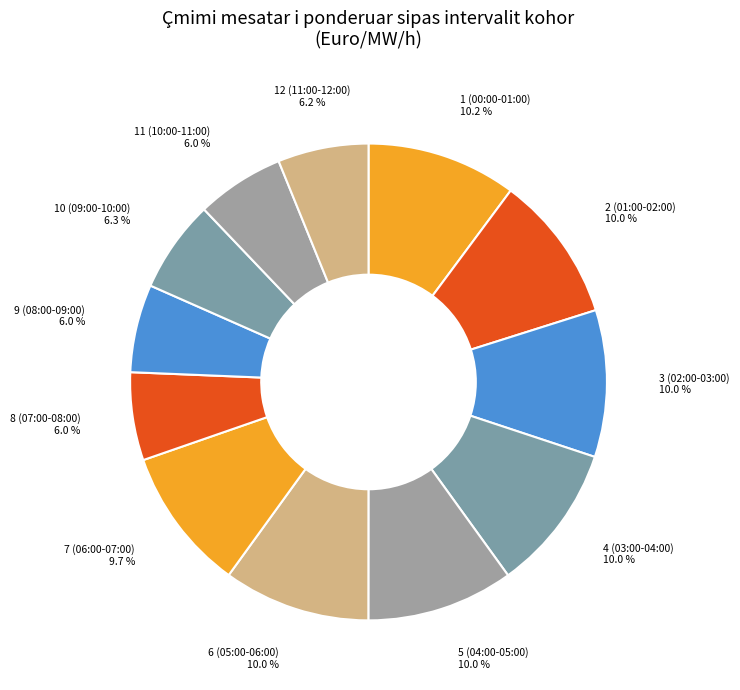

To the nearest percent, what is the average slice percentage?

8%